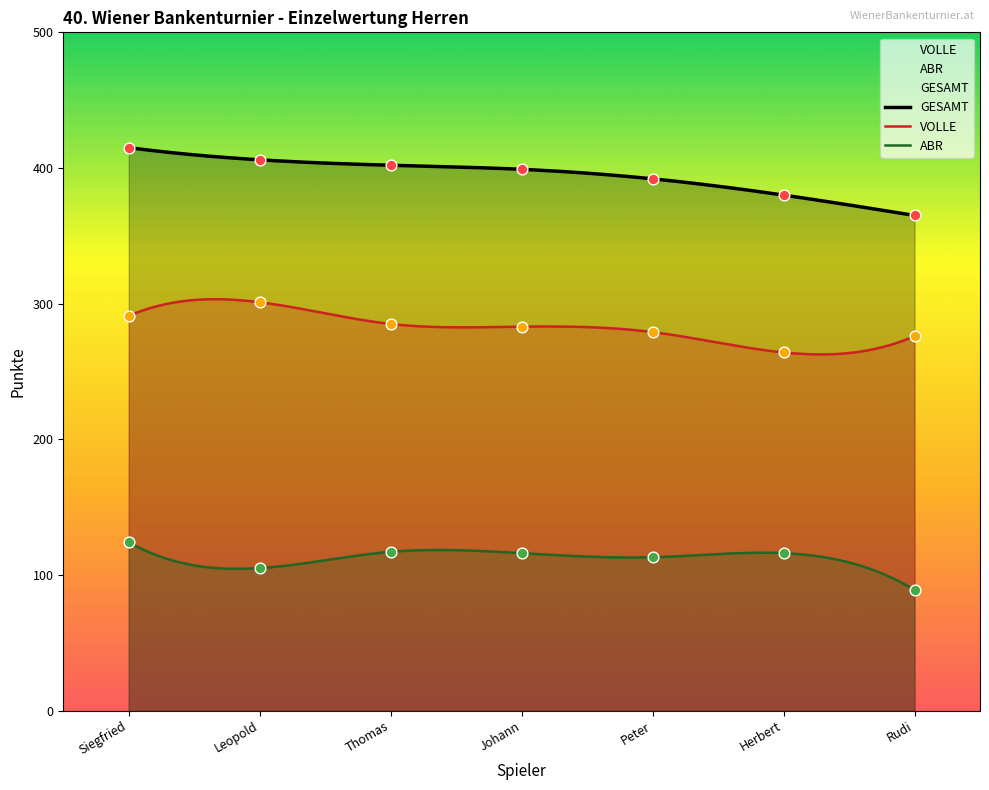

Is the value of VOLLE at Peter greater than the value of GESAMT at Peter?

No